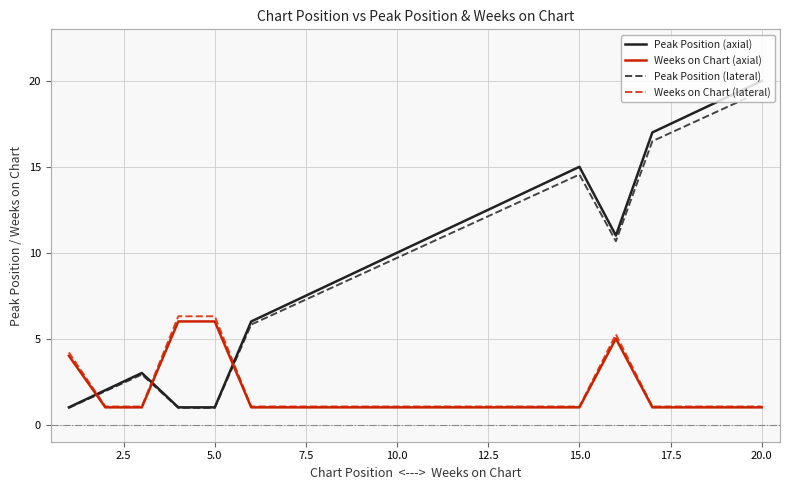

True or false: Peak Position (lateral) and Weeks on Chart (lateral) cross at least once.

True